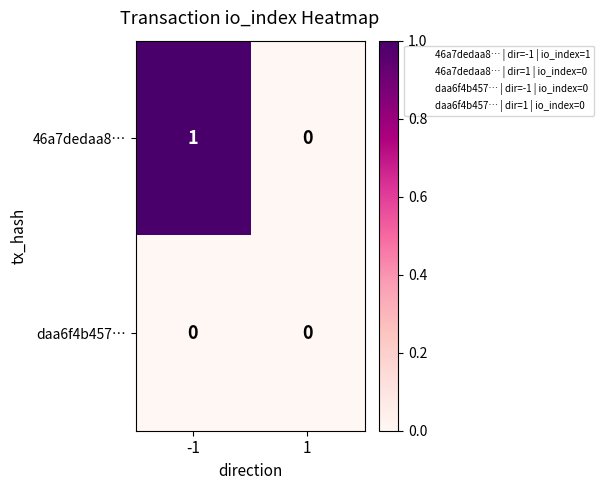

Which series has the largest total across all categories?

46a7dedaa8…